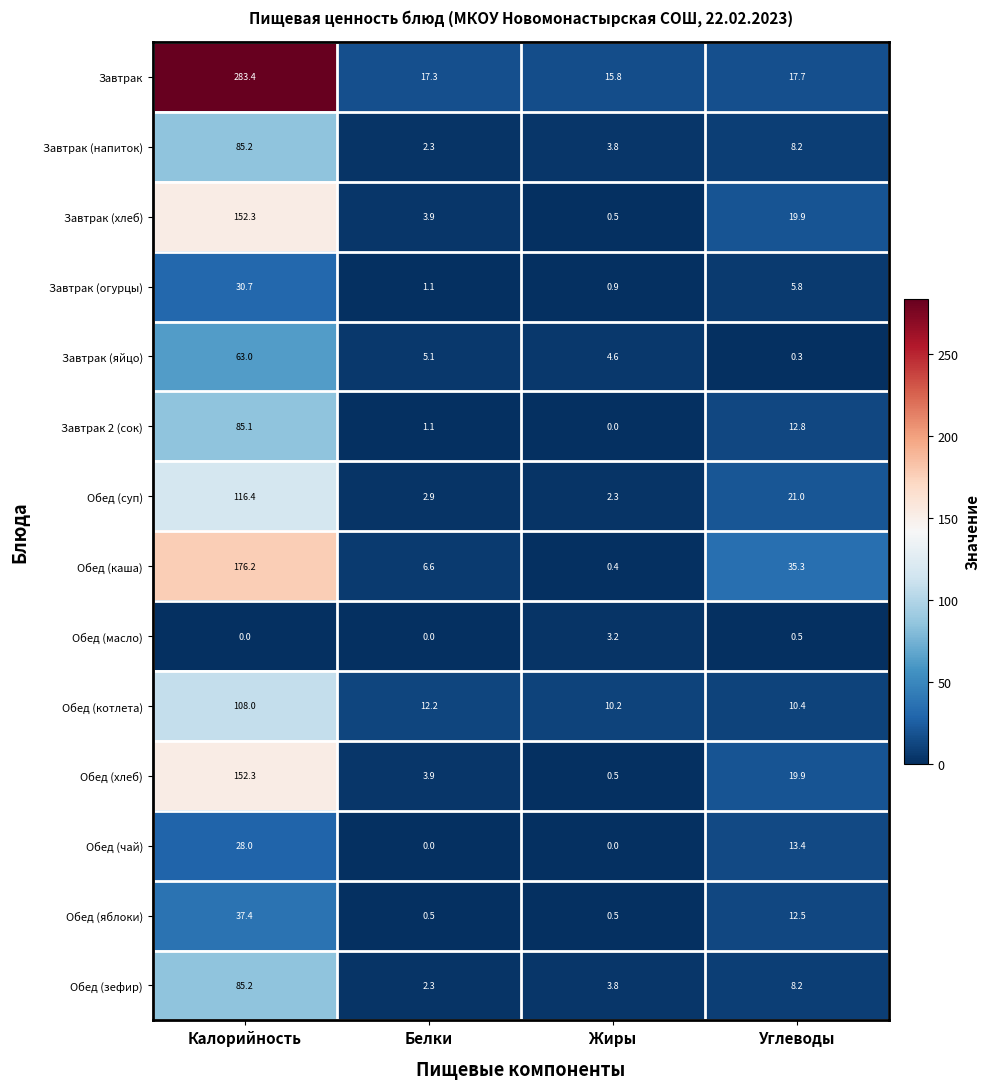

What is the spread (max minus min) of values at Белки?

17.3